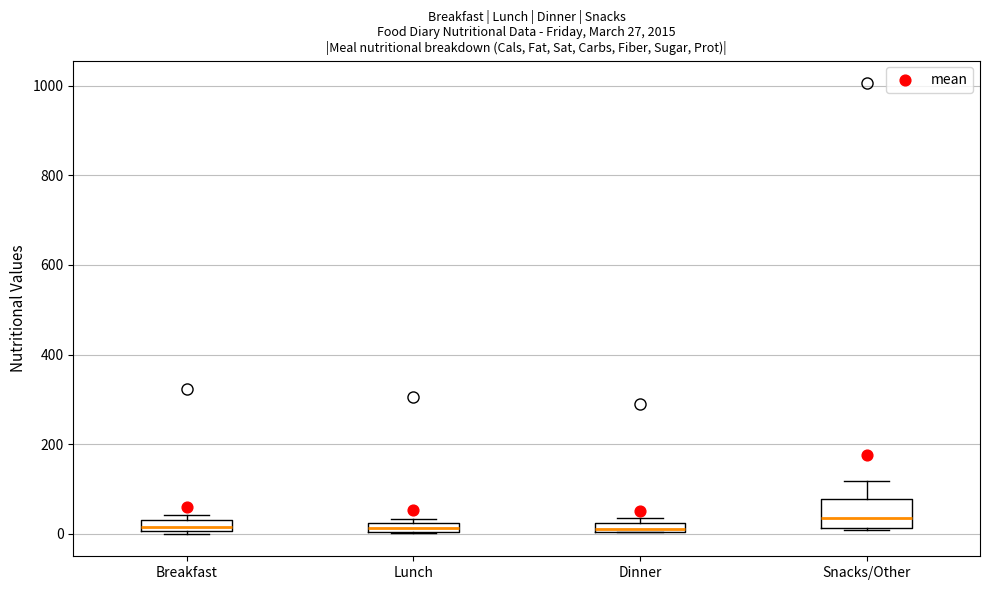

Which box is the tallest, from its lower edge to its upper edge?

Snacks/Other